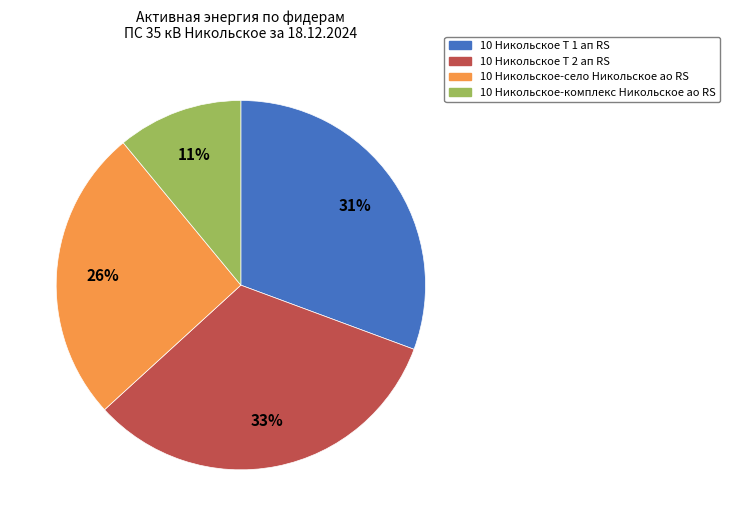

Is 10 Никольское-село Никольское ао RS the majority of the pie?

No